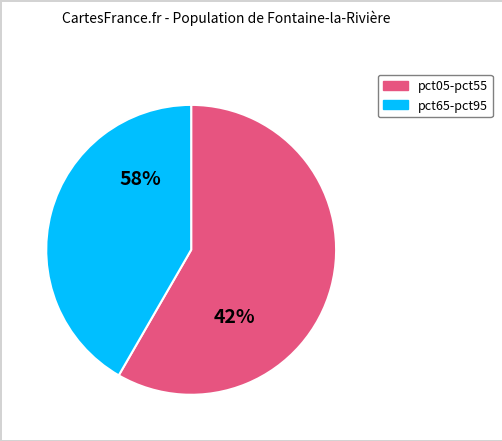

Which slice is the smallest?

pct95